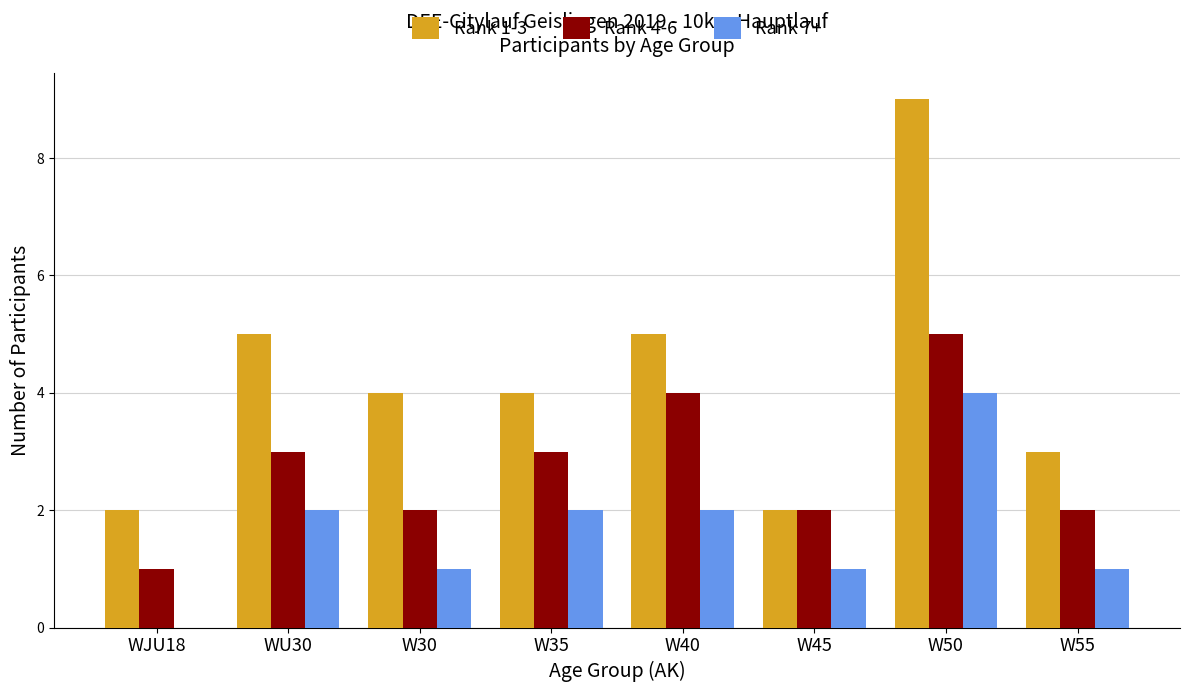

Read the Rank 1-3 value at W30.

4